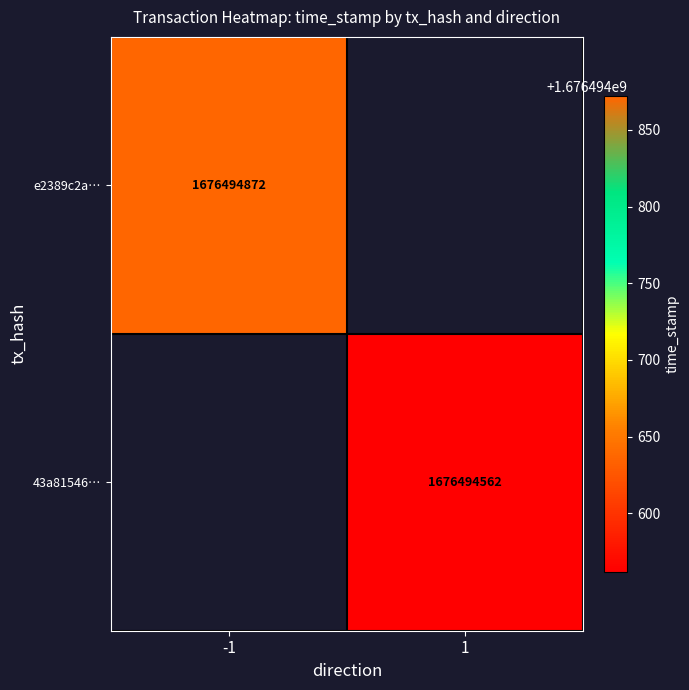

Reading left to right, what are all the values shown in this chart?

e2389c2aa96bb86f1f7bbfa2135a65f1a1071e6: -1	1676494872
43a81546b97a830f586e9182e4ad8a21dfeaf47: 1	1676494562